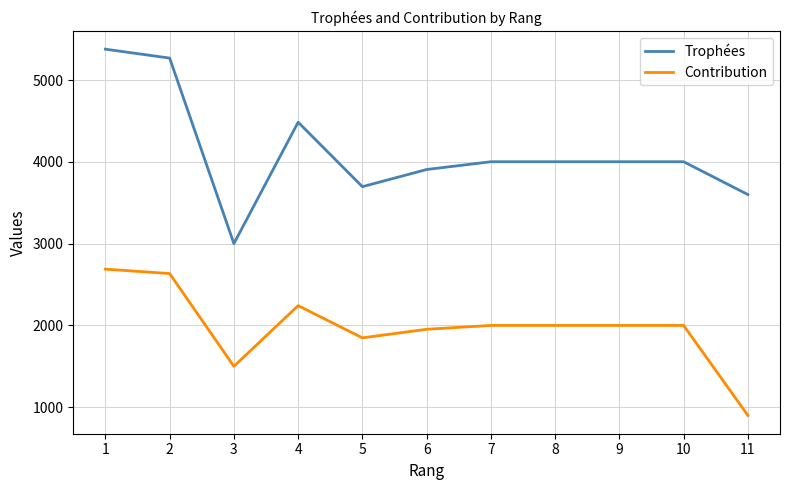

What is the sum of the Contribution values at 1 and 4?

4930